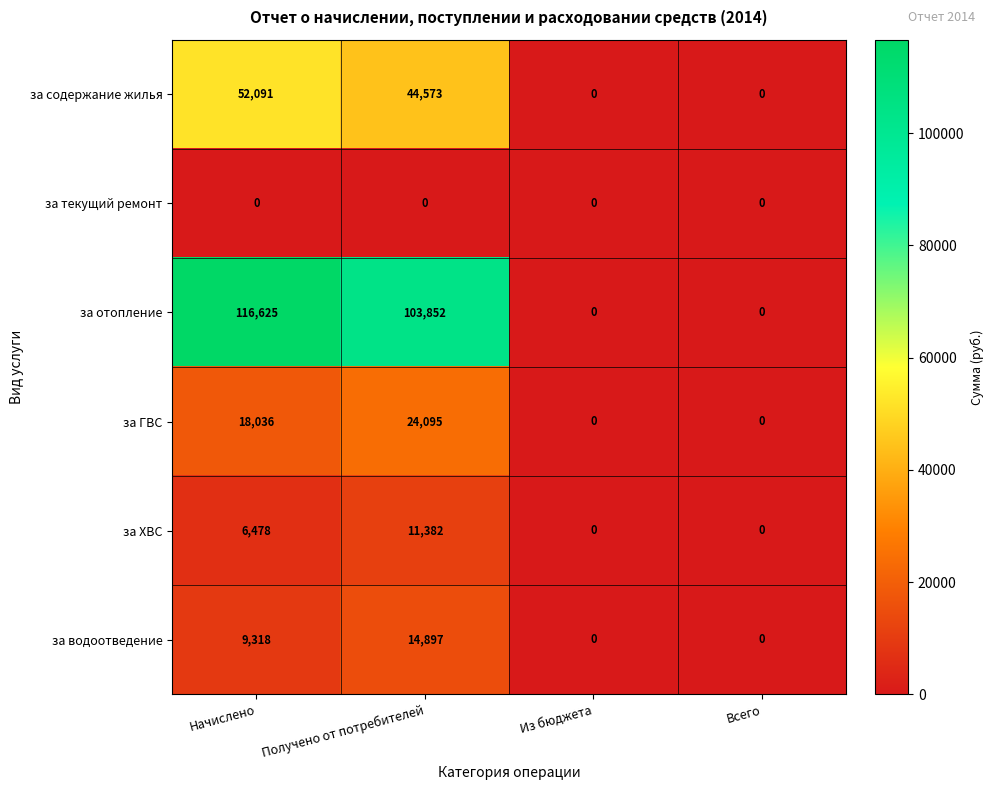

What is the average value of the за содержание жилья series?

24166